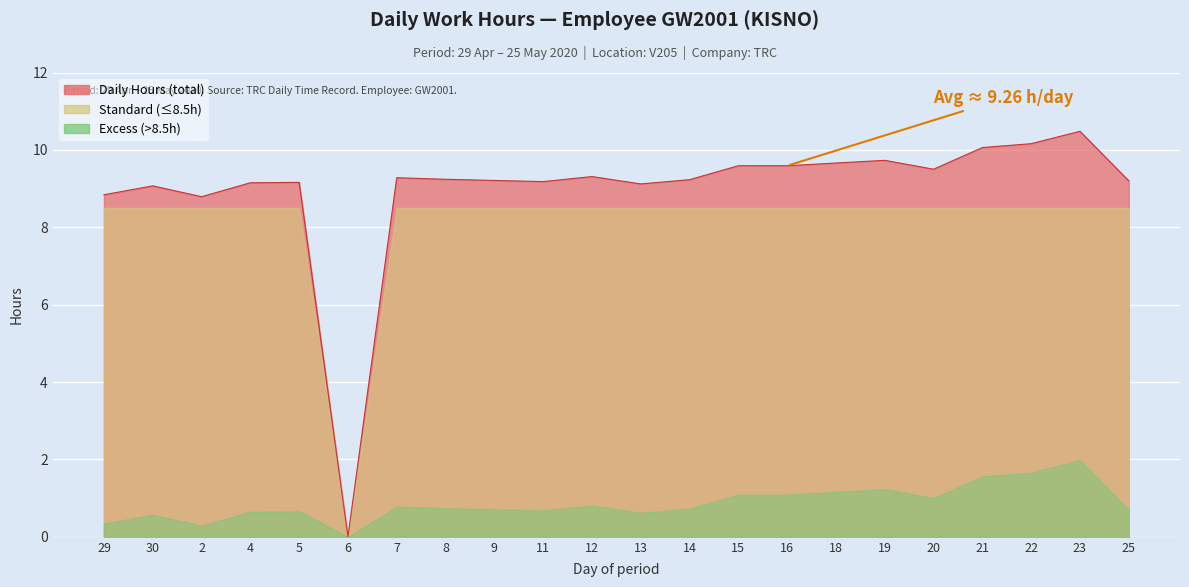

Rank the categories by value from lowest to highest.

6, 2, 29, 30, 13, 4, 5, 11, 25, 9, 14, 8, 7, 12, 20, 15, 16, 18, 19, 21, 22, 23